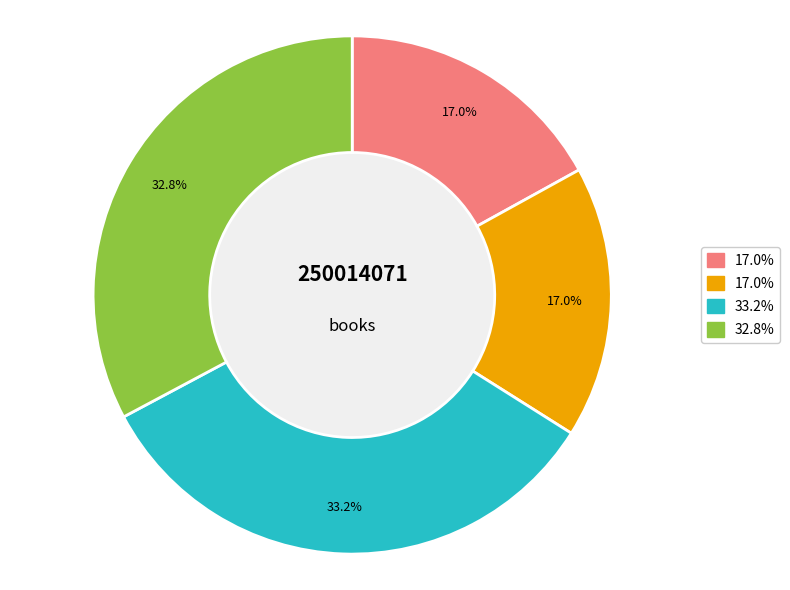

Is there a majority slice in this chart?

No